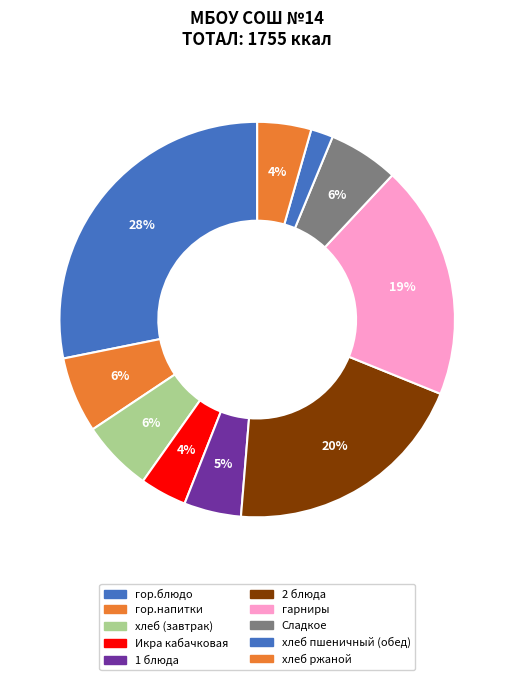

Do хлеб (завтрак) and Икра кабачковая together represent more than half of the pie?

No